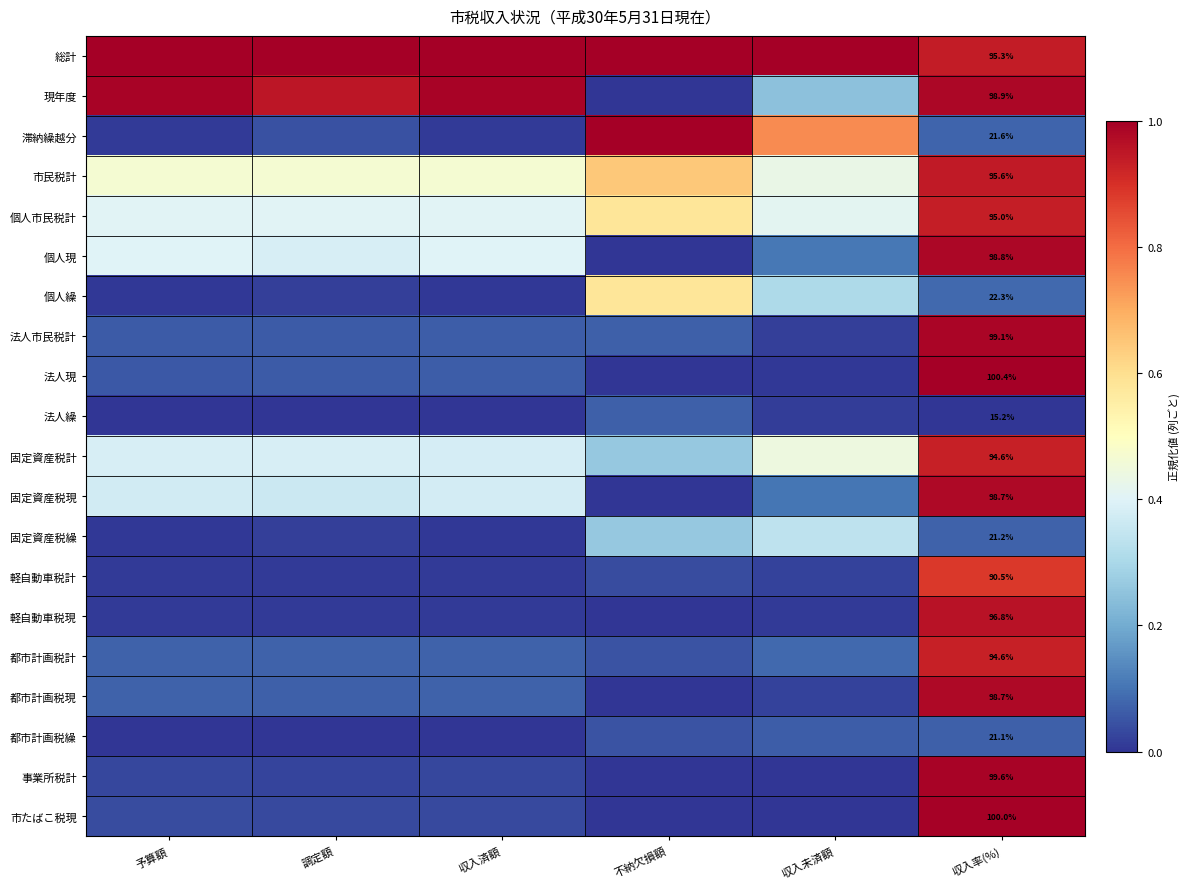

True or false: 都市計画税繰 has a value of 0.0 at 収入済額.

False